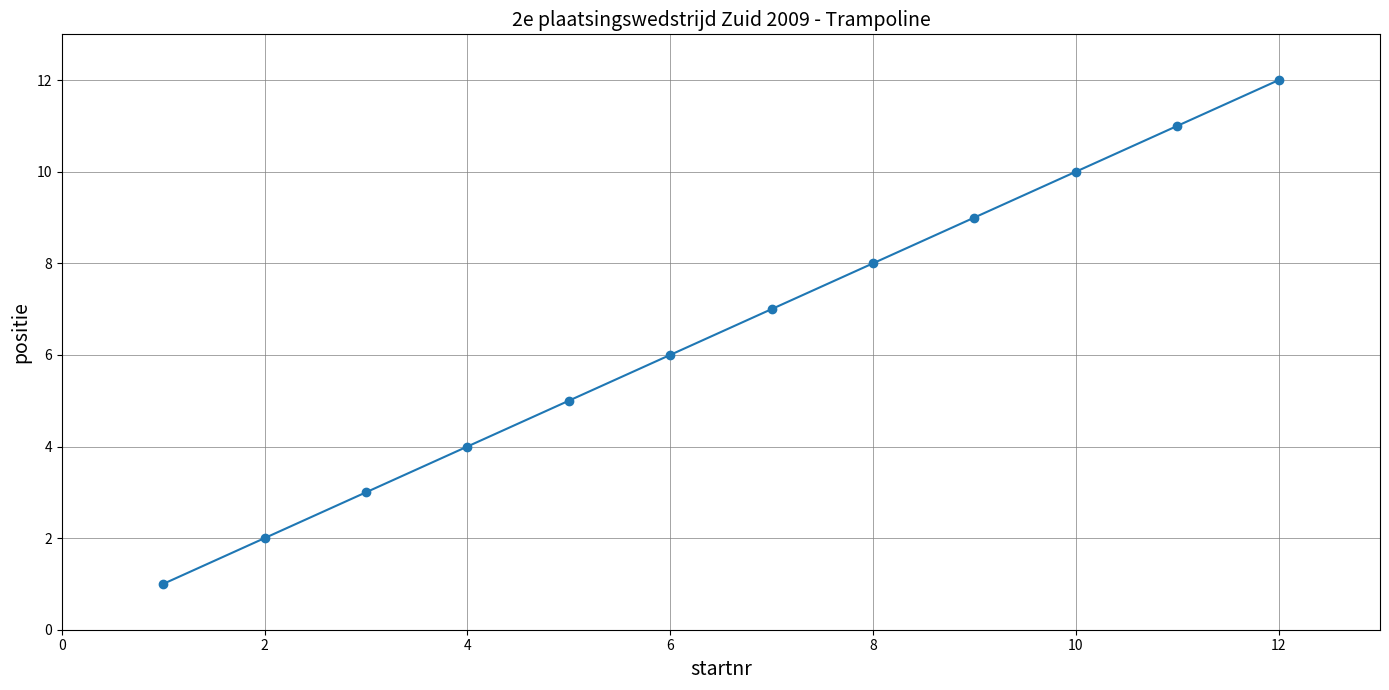

What is the sum of all values?

78